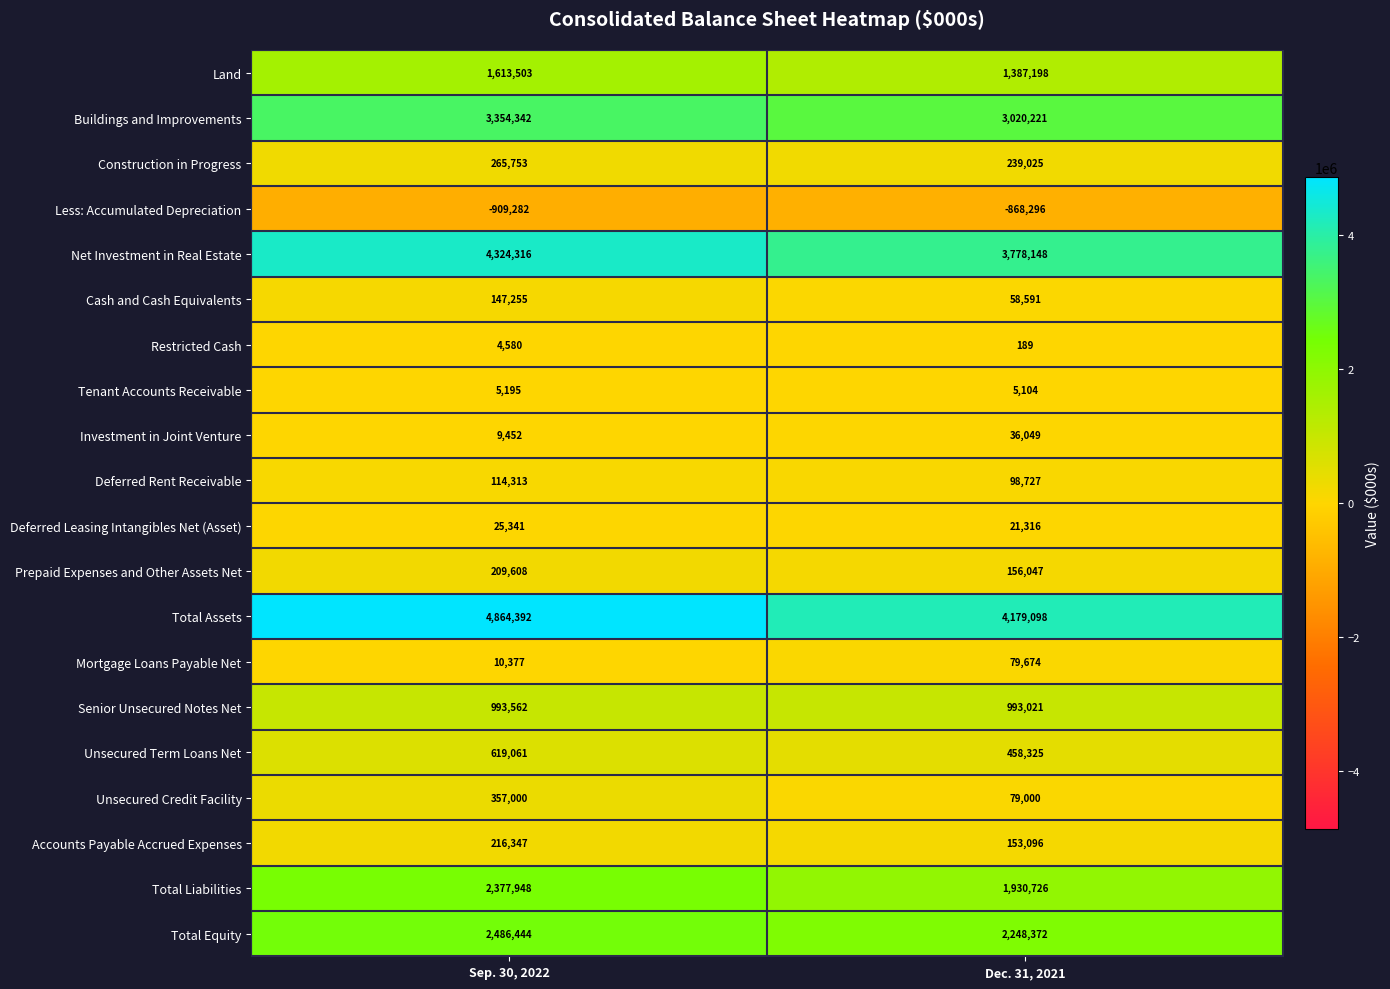

Which label corresponds to the smallest value in the chart?

Sep. 30, 2022